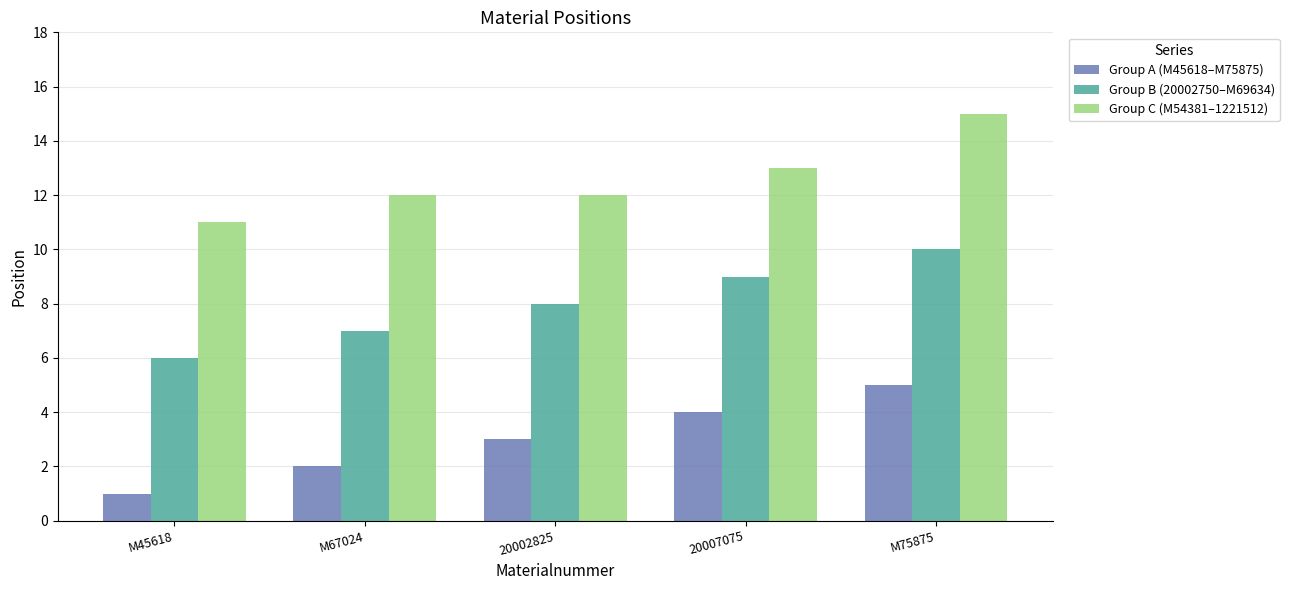

Where is Group B (20002750–M69634) nearest to the value 8?

20002825